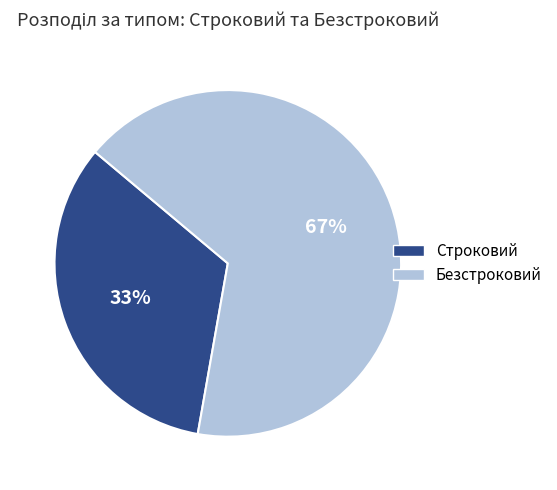

Rank the categories by value from highest to lowest.

Безстроковий, Строковий